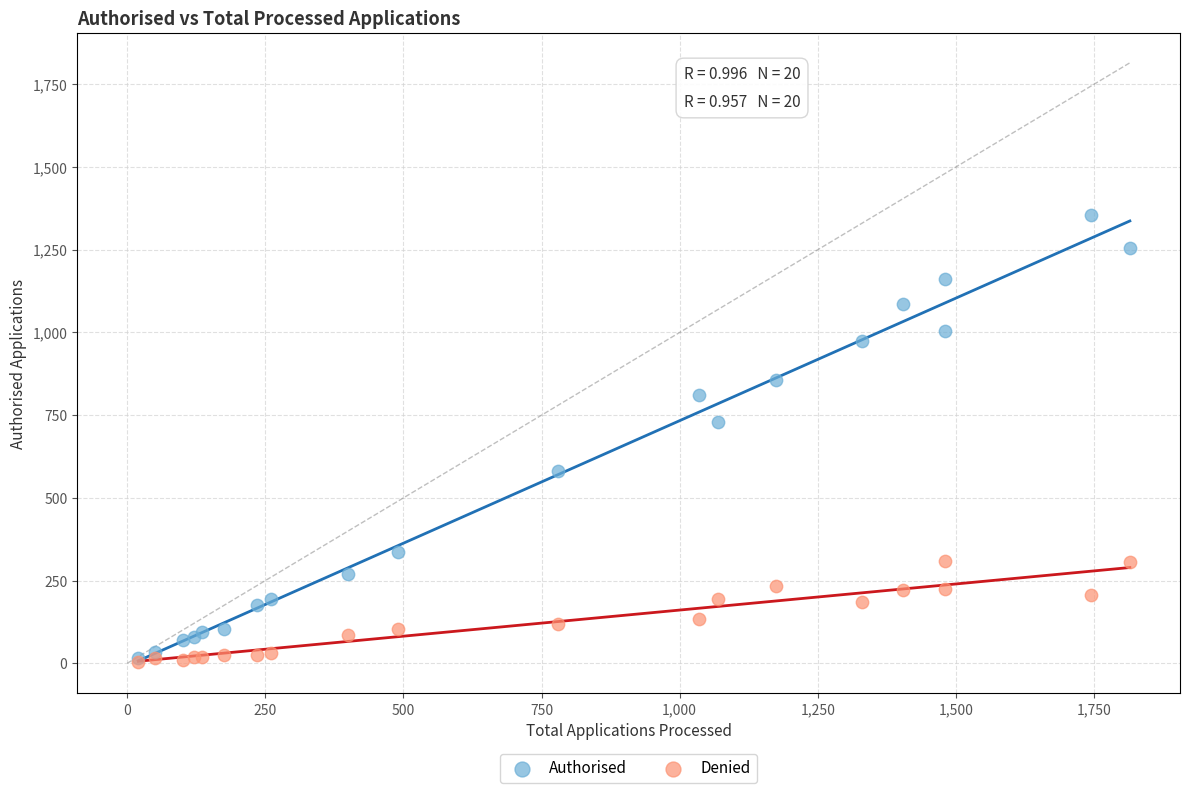

What are all the series names shown in the legend?

Authorised, Denied